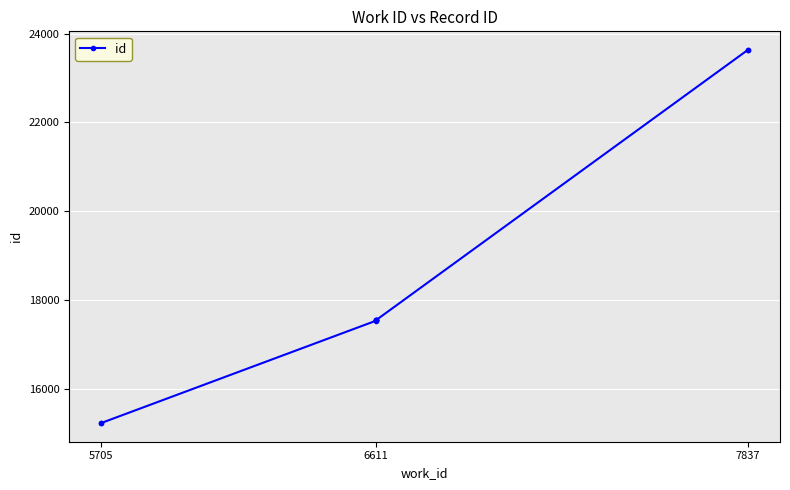

What is the smallest value displayed?

15223